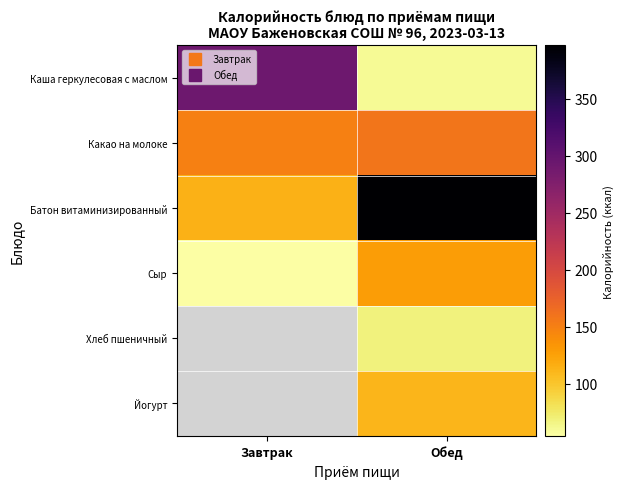

Which category has the lowest value in the Сыр series?

Завтрак